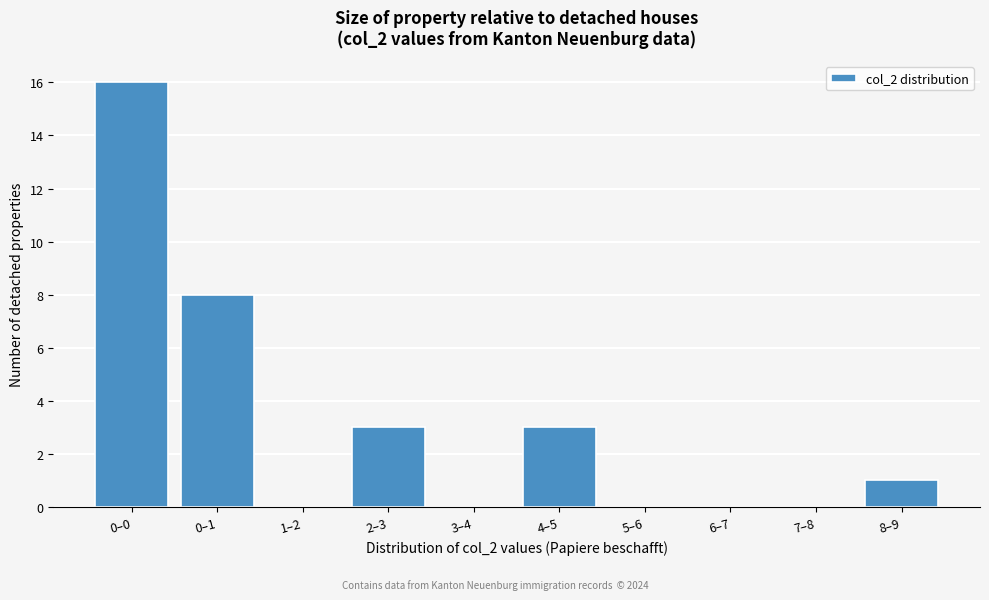

Reading left to right, extract all data points from this chart.

0–0=16	0–1=8	1–2=0	2–3=3	3–4=0	4–5=3	5–6=0	6–7=0	7–8=0	8–9=1